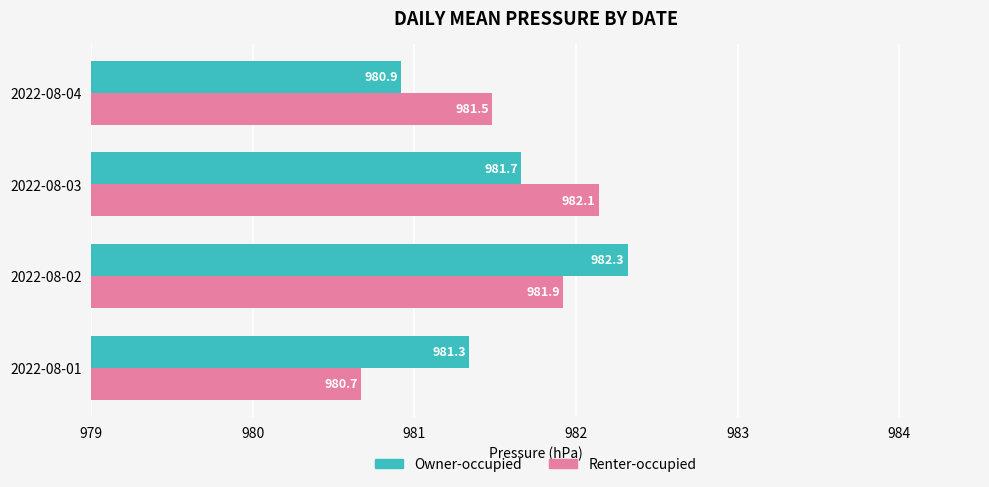

Rank the series by their maximum value, from highest to lowest.

Owner-occupied, Renter-occupied